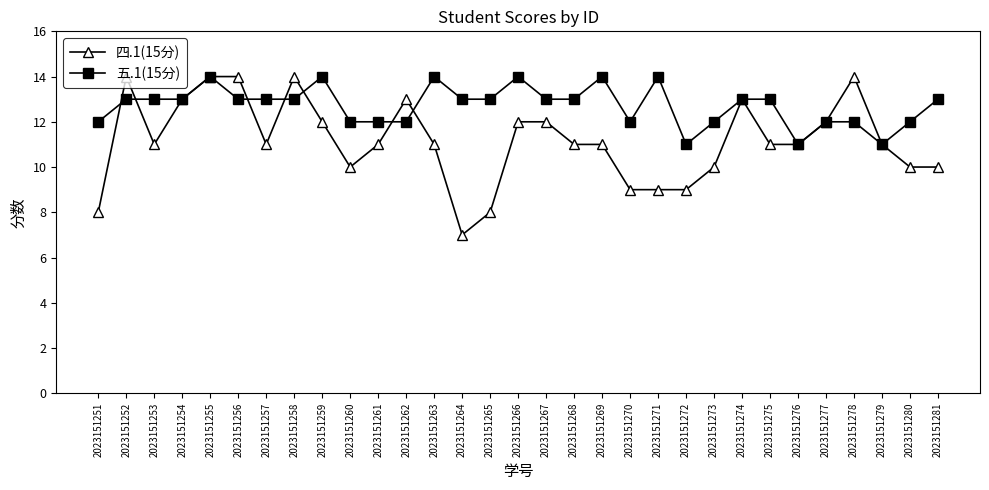

What are all the series names shown in the legend?

四.1(15分), 五.1(15分)